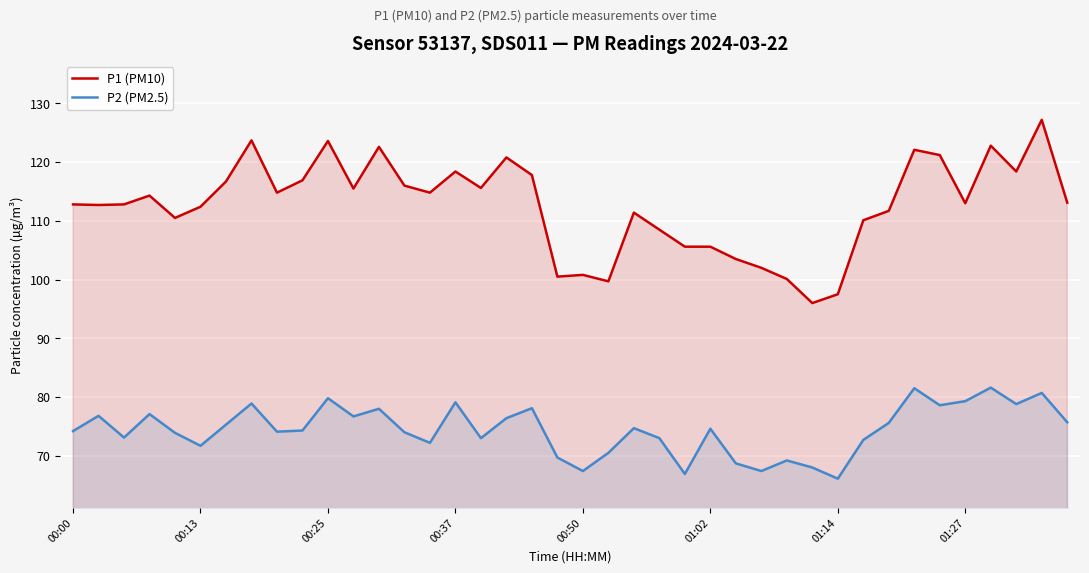

How many interior local peaks does the P2 (PM2.5) series have?

13